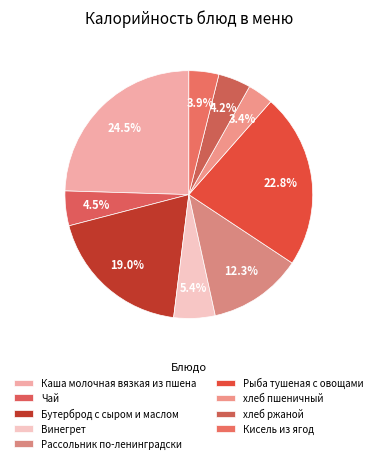

Count the number of slices in the pie.

9